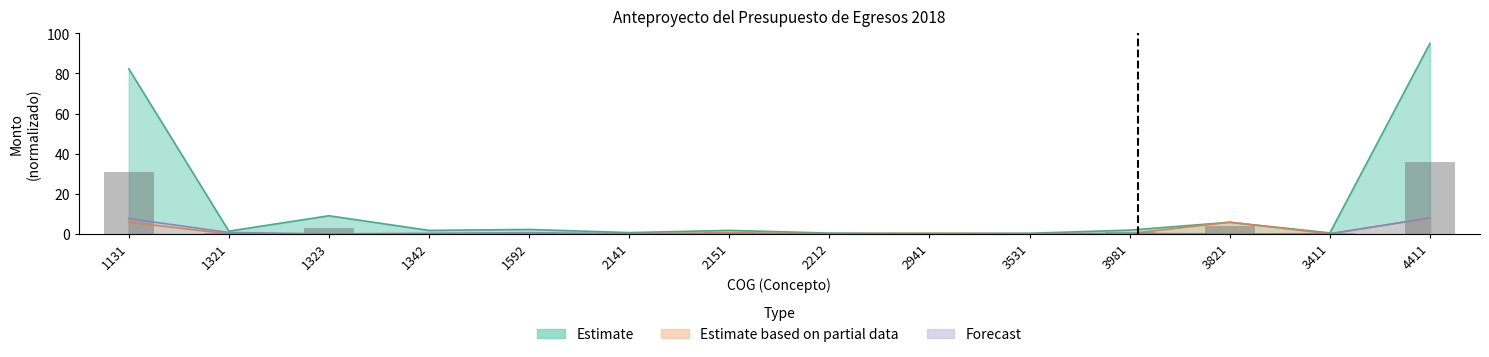

What is the difference between the highest and lowest values at 4411?

87.1